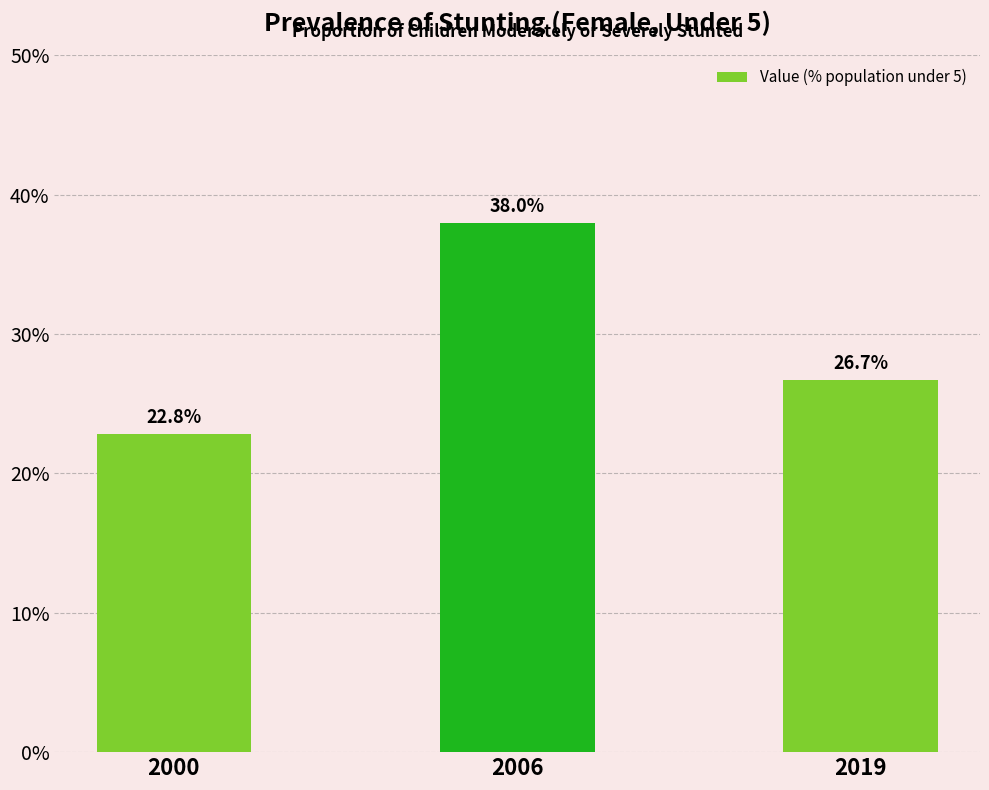

Reading right to left, extract all data points from this chart.

26.7	38.0	22.8